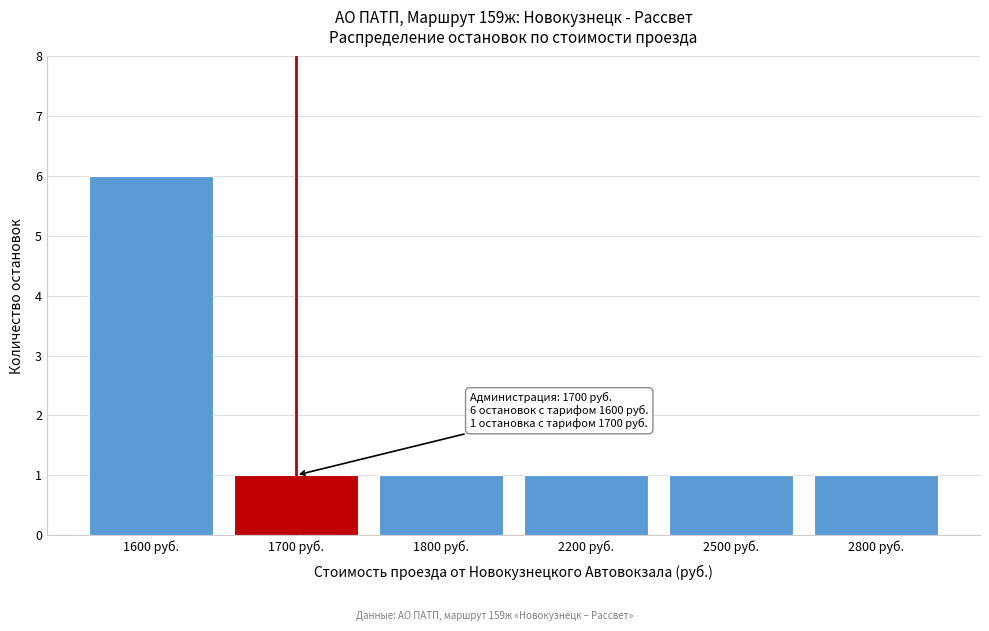

Reading right to left, what are all the values shown in this chart?

2800 руб.=1	2500 руб.=1	2200 руб.=1	1800 руб.=1	1700 руб.=1	1600 руб.=6